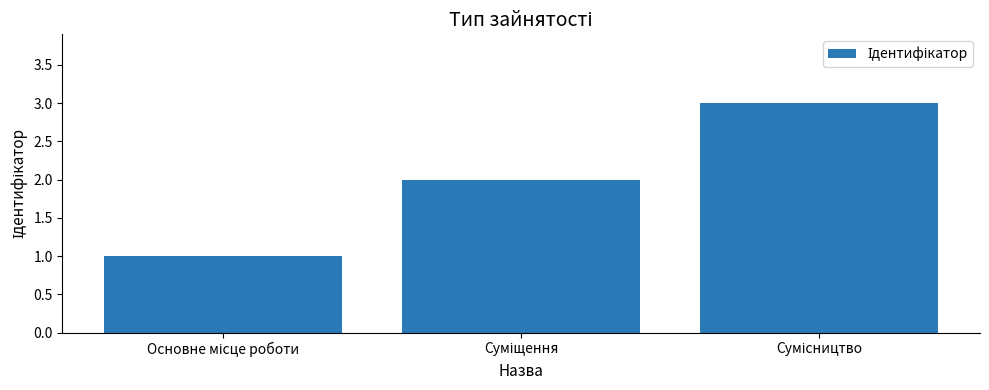

What is the sum of all values?

6